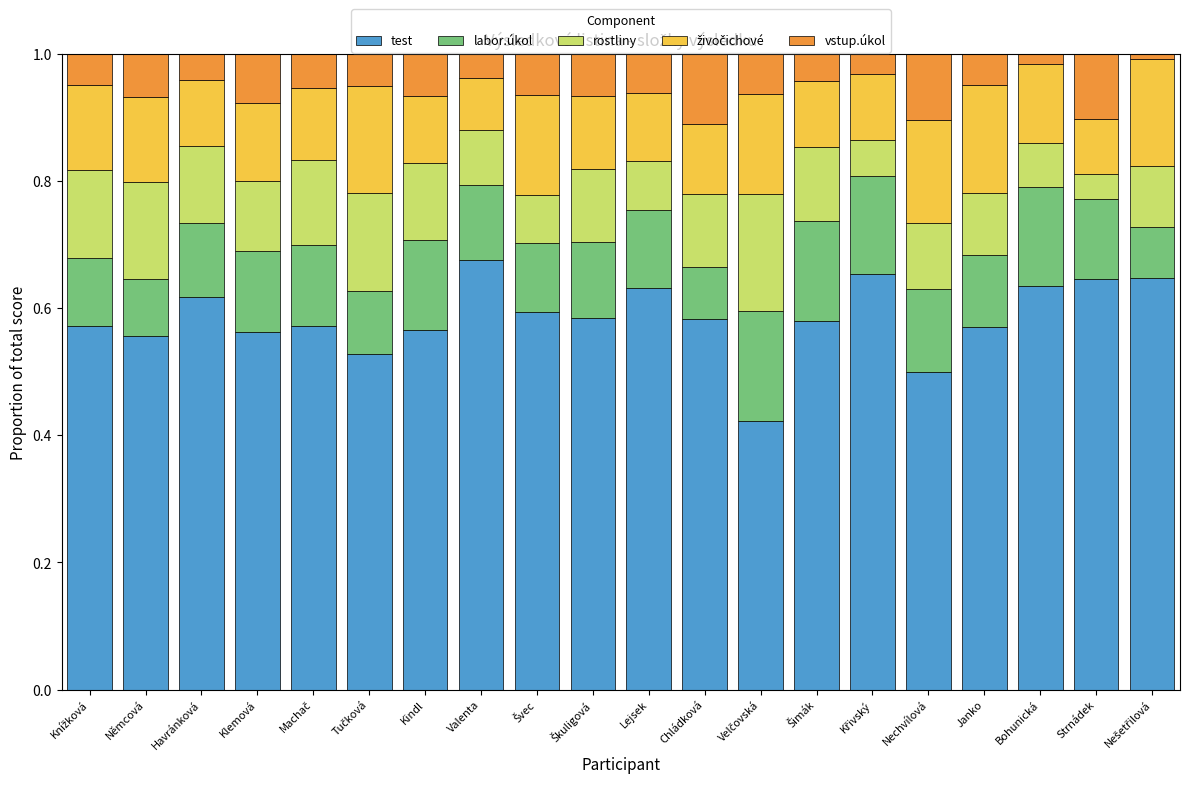

Does the chart contain any negative values?

No